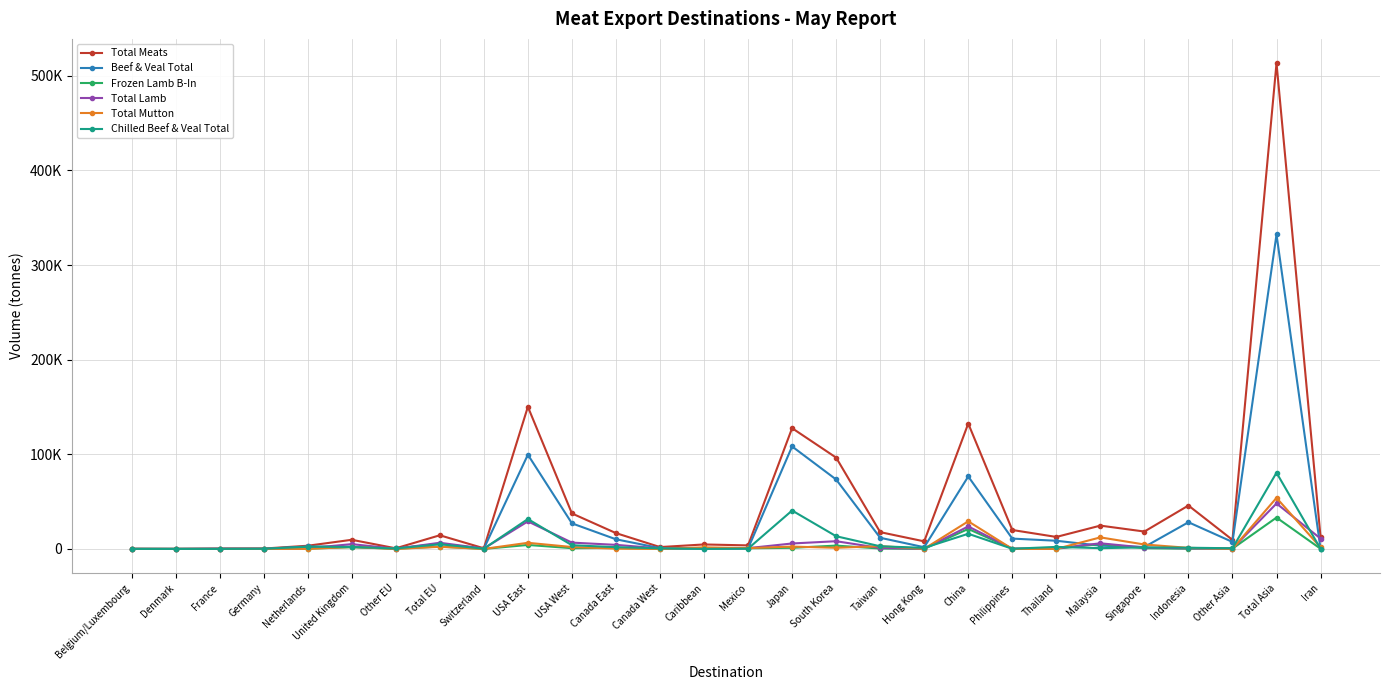

After their last crossing, which series has the higher values: Total Lamb or Chilled Beef & Veal Total?

Total Lamb